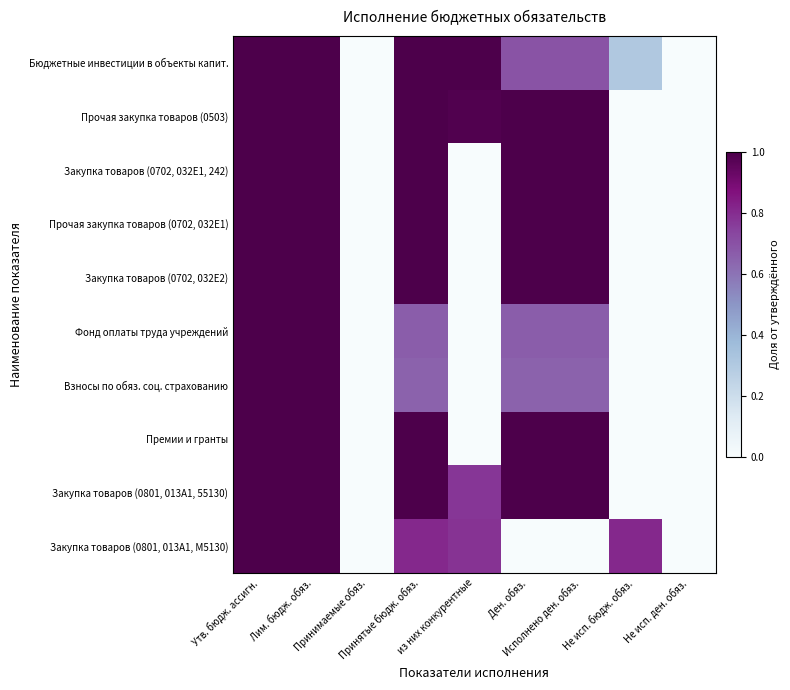

Reading left to right, list all the values displayed in this chart.

Бюджетные инвестиции в объекты капит.: Утв. бюдж. ассигн.=1.0	Лим. бюдж. обяз.=1.0	Принимаемые обяз.=0.0	Принятые бюдж. обяз.=1.0	из них конкурентные=1.0	Ден. обяз.=0.7	Исполнено ден. обяз.=0.7	Не исп. бюдж. обяз.=0.3	Не исп. ден. обяз.=0.0
Прочая закупка товаров (0503): Утв. бюдж. ассигн.=1.0	Лим. бюдж. обяз.=1.0	Принимаемые обяз.=0.0	Принятые бюдж. обяз.=1.0	из них конкурентные=1.0	Ден. обяз.=1.0	Исполнено ден. обяз.=1.0	Не исп. бюдж. обяз.=0.0	Не исп. ден. обяз.=0.0
Закупка товаров (0702, 032E1, 242): Утв. бюдж. ассигн.=1.0	Лим. бюдж. обяз.=1.0	Принимаемые обяз.=0.0	Принятые бюдж. обяз.=1.0	из них конкурентные=0.0	Ден. обяз.=1.0	Исполнено ден. обяз.=1.0	Не исп. бюдж. обяз.=0.0	Не исп. ден. обяз.=0.0
Прочая закупка товаров (0702, 032E1): Утв. бюдж. ассигн.=1.0	Лим. бюдж. обяз.=1.0	Принимаемые обяз.=0.0	Принятые бюдж. обяз.=1.0	из них конкурентные=0.0	Ден. обяз.=1.0	Исполнено ден. обяз.=1.0	Не исп. бюдж. обяз.=0.0	Не исп. ден. обяз.=0.0
Закупка товаров (0702, 032E2): Утв. бюдж. ассигн.=1.0	Лим. бюдж. обяз.=1.0	Принимаемые обяз.=0.0	Принятые бюдж. обяз.=1.0	из них конкурентные=0.0	Ден. обяз.=1.0	Исполнено ден. обяз.=1.0	Не исп. бюдж. обяз.=0.0	Не исп. ден. обяз.=0.0
Фонд оплаты труда учреждений: Утв. бюдж. ассигн.=1.0	Лим. бюдж. обяз.=1.0	Принимаемые обяз.=0.0	Принятые бюдж. обяз.=0.7	из них конкурентные=0.0	Ден. обяз.=0.7	Исполнено ден. обяз.=0.7	Не исп. бюдж. обяз.=0.0	Не исп. ден. обяз.=0.0
Взносы по обяз. соц. страхованию: Утв. бюдж. ассигн.=1.0	Лим. бюдж. обяз.=1.0	Принимаемые обяз.=0.0	Принятые бюдж. обяз.=0.6	из них конкурентные=0.0	Ден. обяз.=0.6	Исполнено ден. обяз.=0.6	Не исп. бюдж. обяз.=0.0	Не исп. ден. обяз.=0.0
Премии и гранты: Утв. бюдж. ассигн.=1.0	Лим. бюдж. обяз.=1.0	Принимаемые обяз.=0.0	Принятые бюдж. обяз.=1.0	из них конкурентные=0.0	Ден. обяз.=1.0	Исполнено ден. обяз.=1.0	Не исп. бюдж. обяз.=0.0	Не исп. ден. обяз.=0.0
Закупка товаров (0801, 013A1, 55130): Утв. бюдж. ассигн.=1.0	Лим. бюдж. обяз.=1.0	Принимаемые обяз.=0.0	Принятые бюдж. обяз.=1.0	из них конкурентные=0.8	Ден. обяз.=1.0	Исполнено ден. обяз.=1.0	Не исп. бюдж. обяз.=0.0	Не исп. ден. обяз.=0.0
Закупка товаров (0801, 013A1, М5130): Утв. бюдж. ассигн.=1.0	Лим. бюдж. обяз.=1.0	Принимаемые обяз.=0.0	Принятые бюдж. обяз.=0.8	из них конкурентные=0.8	Ден. обяз.=0.0	Исполнено ден. обяз.=0.0	Не исп. бюдж. обяз.=0.8	Не исп. ден. обяз.=0.0